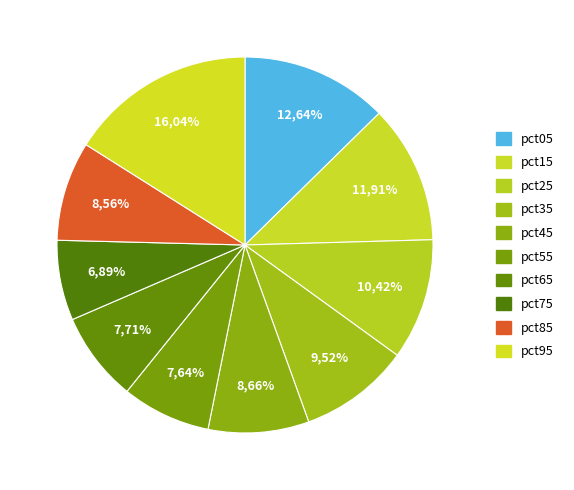

To the nearest percent, what percentage of the pie is pct35?

10%